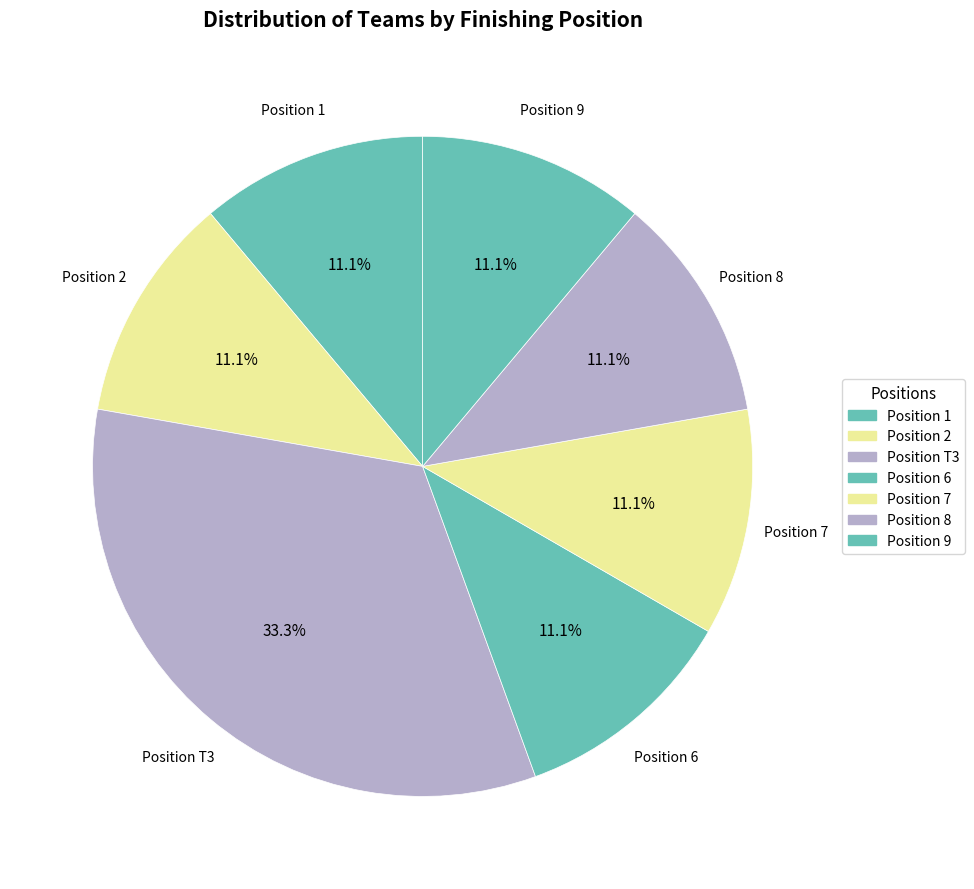

Approximately how many times larger is the value at Position T3 compared to Position 7?

3.0